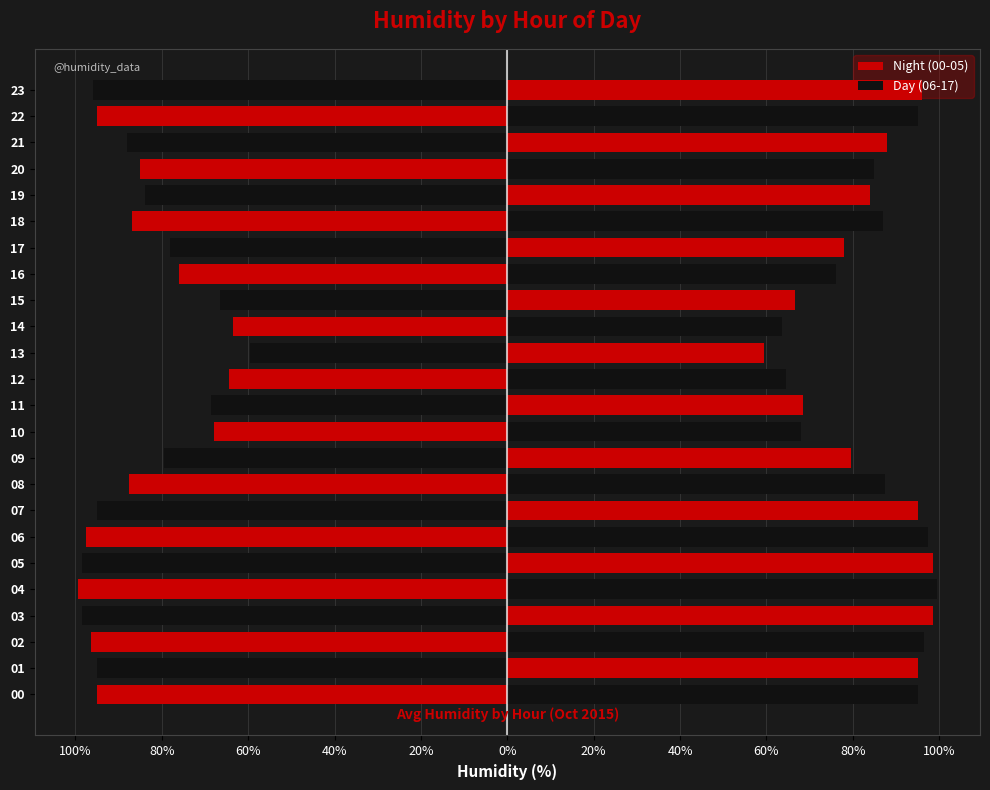

What is the maximum value shown in the chart?

99.5